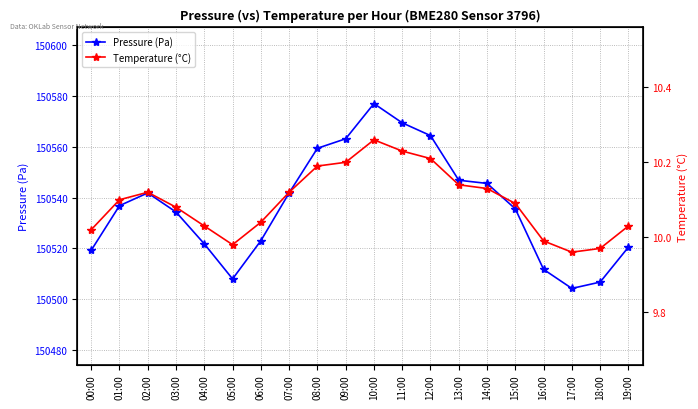

True or false: Pressure (Pa) has more than 0 points higher than both neighbors.

True